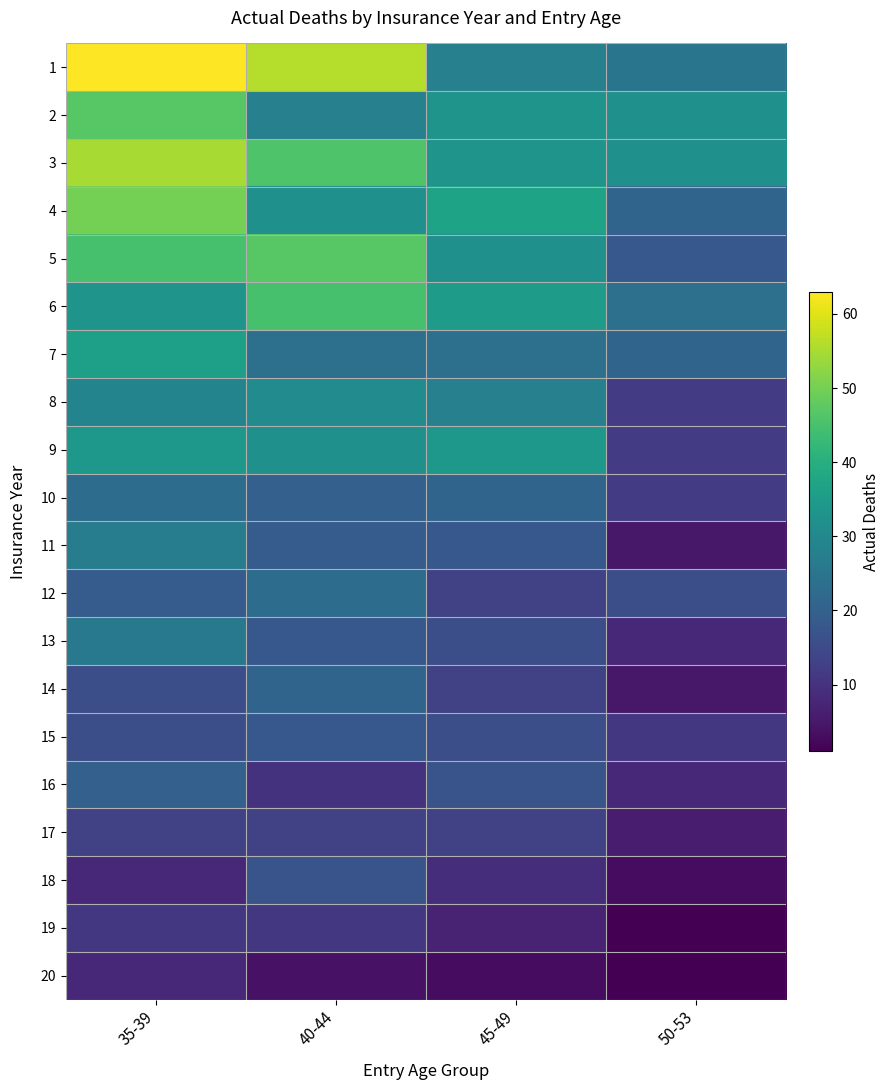

What is the spread (max minus min) of values at 50-53?

31